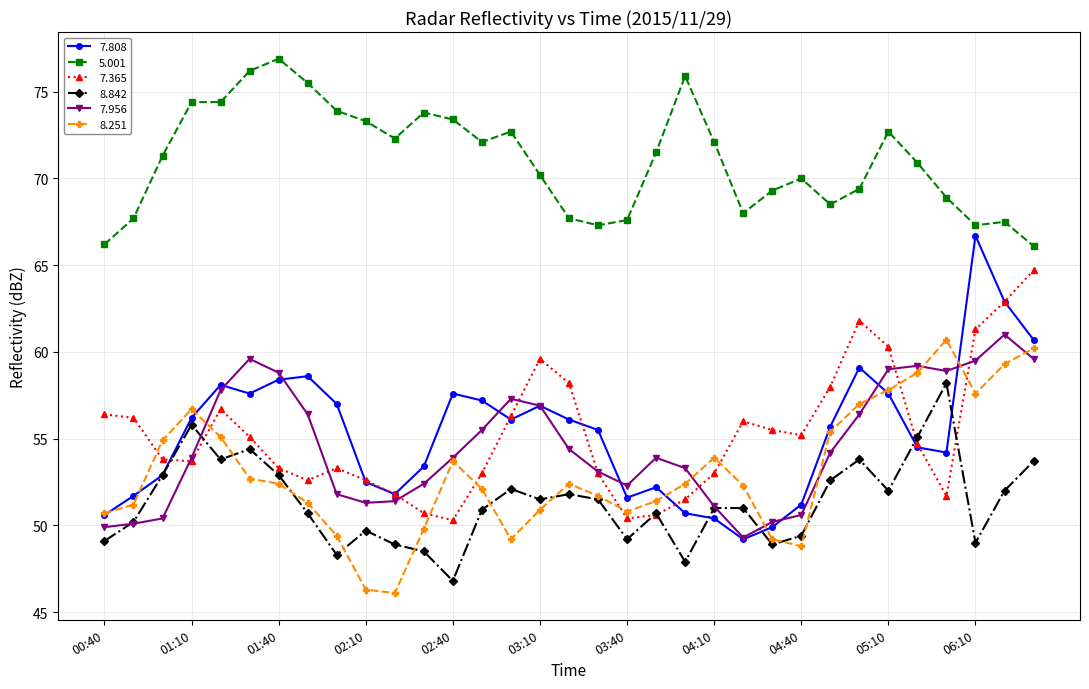

What is the average value of the 7.808 series?

55.3